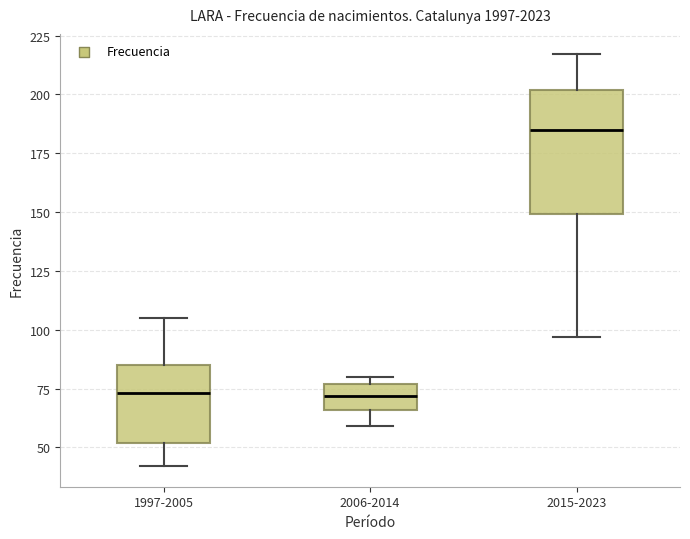

Reading left to right, transcribe this box plot: for each box, give where its median line is, the range the box spans, and where its two whiskers end, as read against the y-axis. The values are not printed on the chart, so give them approximately, as read against the axis.

1997-2005: median 75, box 50 to 85, whiskers 40 to 105
2006-2014: median 70, box 65 to 75, whiskers 60 to 80
2015-2023: median 185, box 150 to 200, whiskers 95 to 215